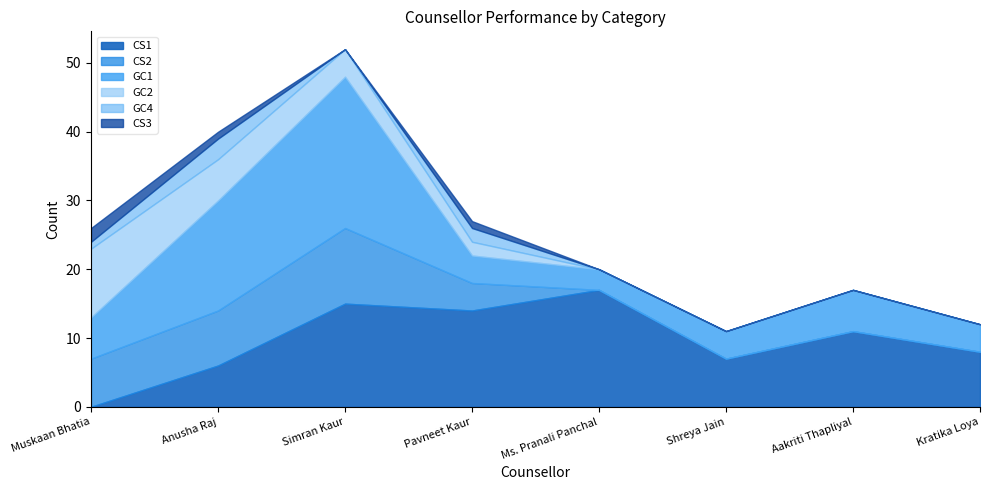

What is the difference between the maximum and minimum values in the GC1 series?

19